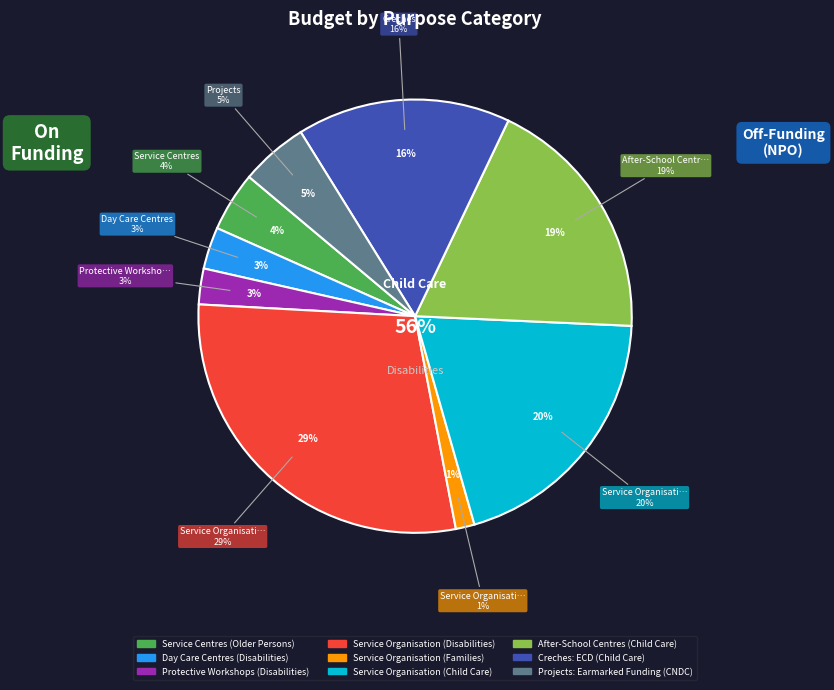

Does any single category account for the majority?

No